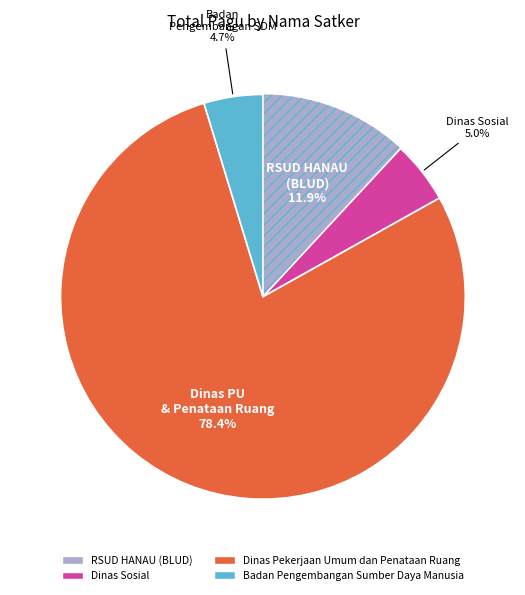

Does any single category account for the majority?

Yes